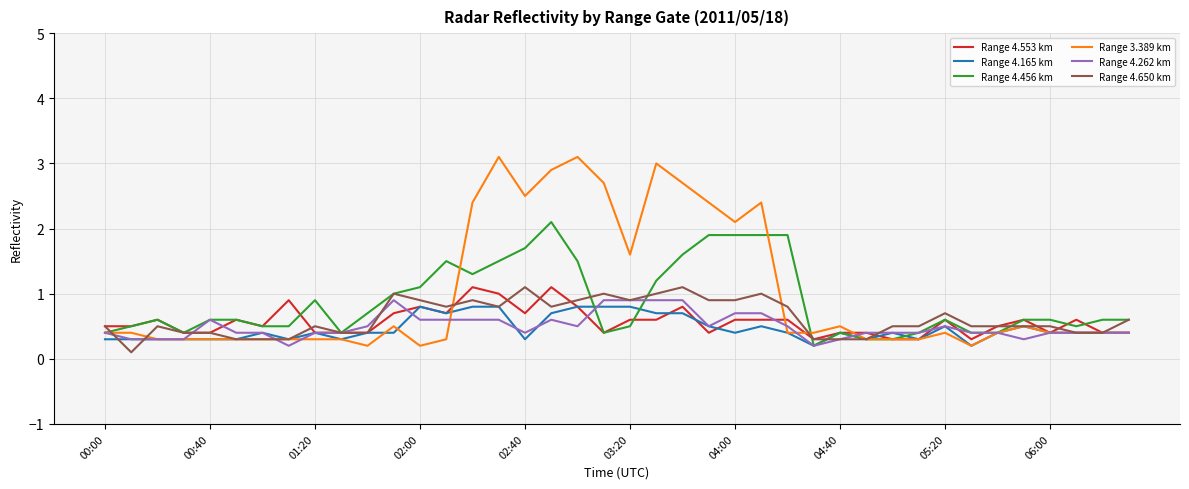

What is the maximum value for Range 3.389 km?

3.1